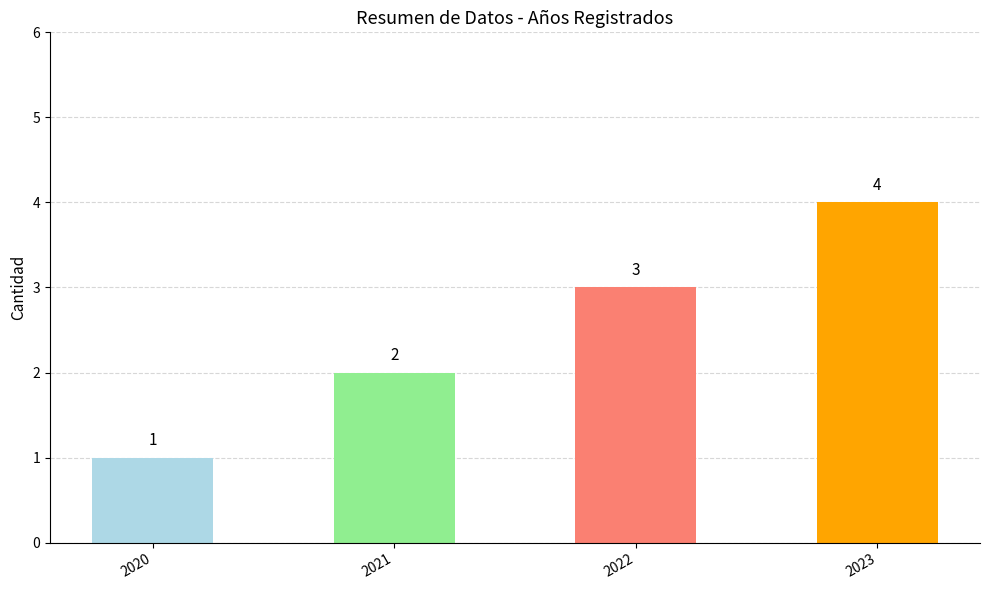

Reading right to left, what are all the values shown in this chart?

4	3	2	1